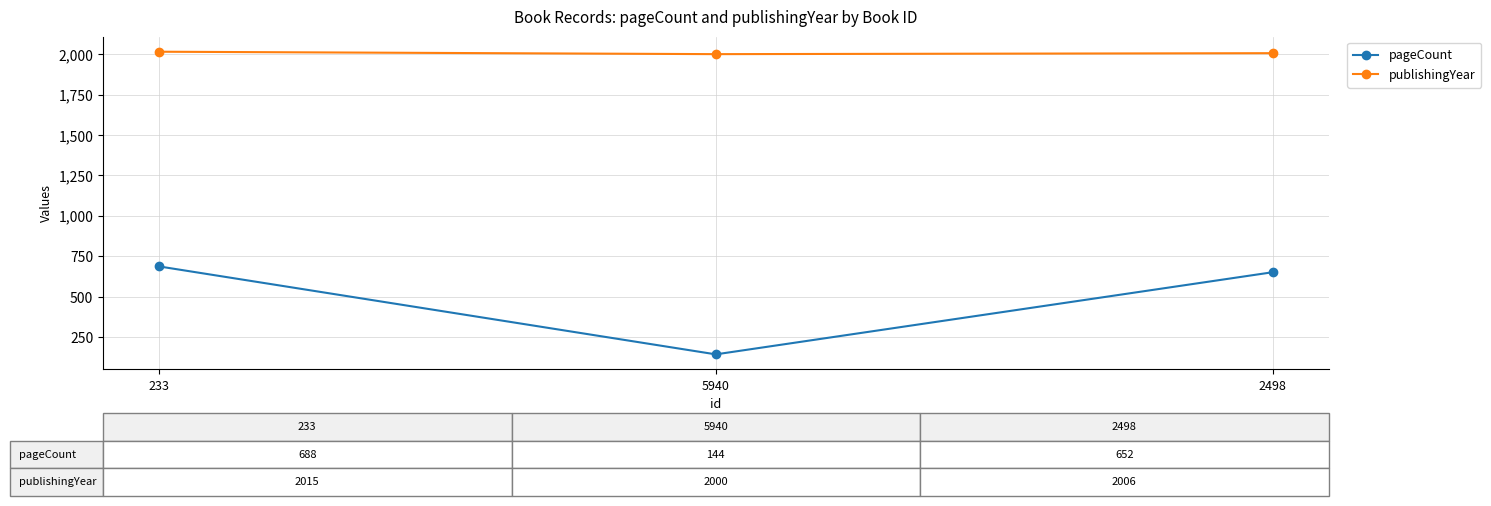

What is the value of the publishingYear point at the 1st from the left?

2015